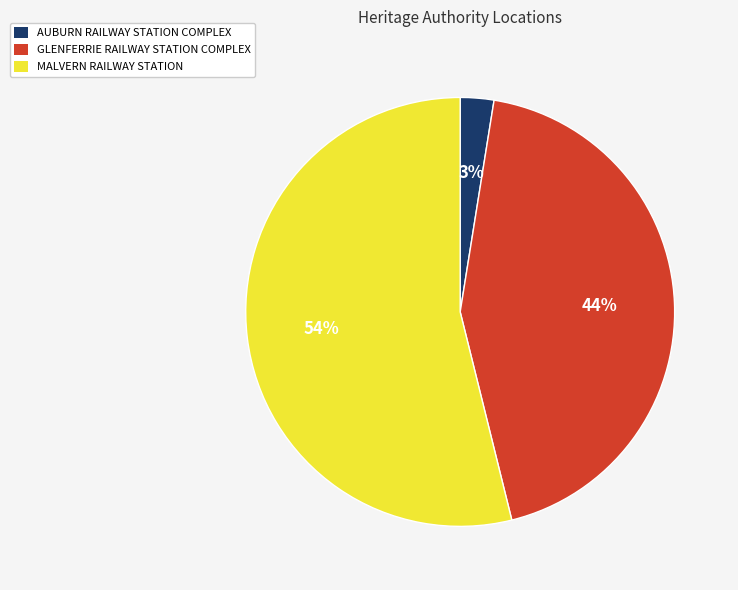

How many segments does this pie chart have?

3